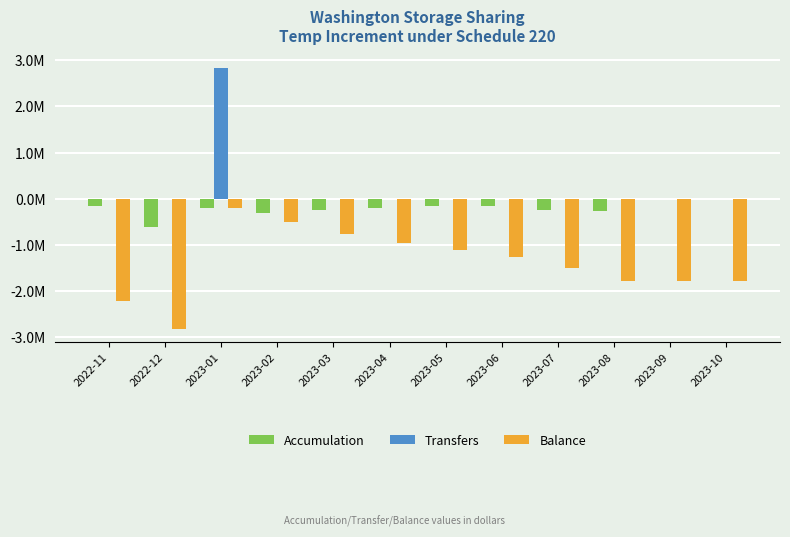

What is the sum of the Accumulation values at 2022-12 and 2023-02?

-925183.6